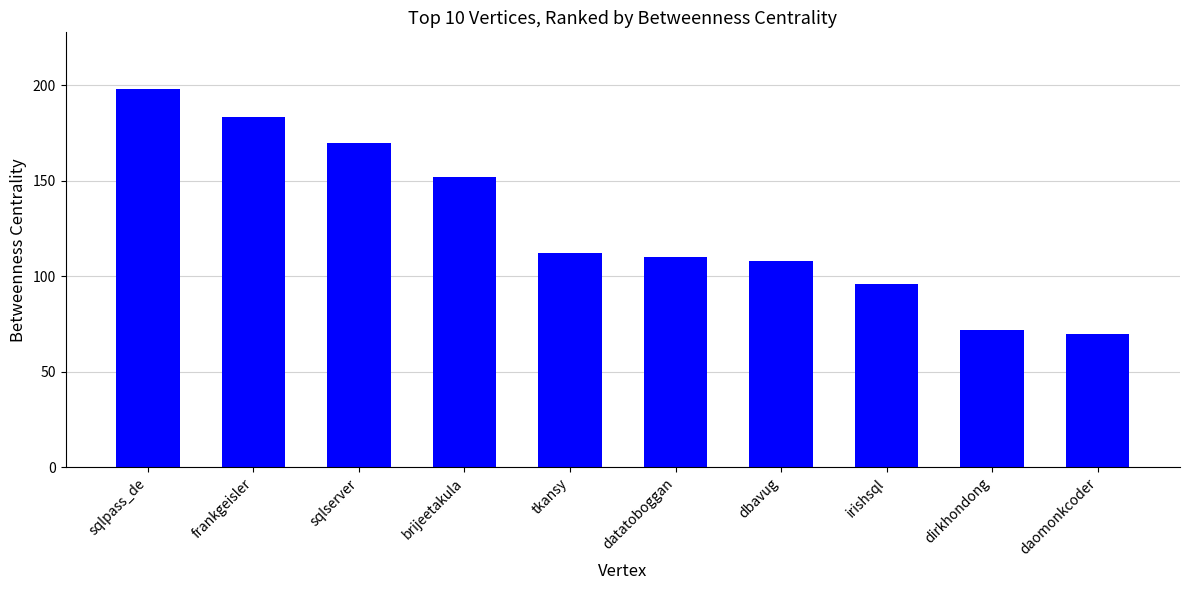

The chart shows a value of 96.0 at irishsql. True or false?

True